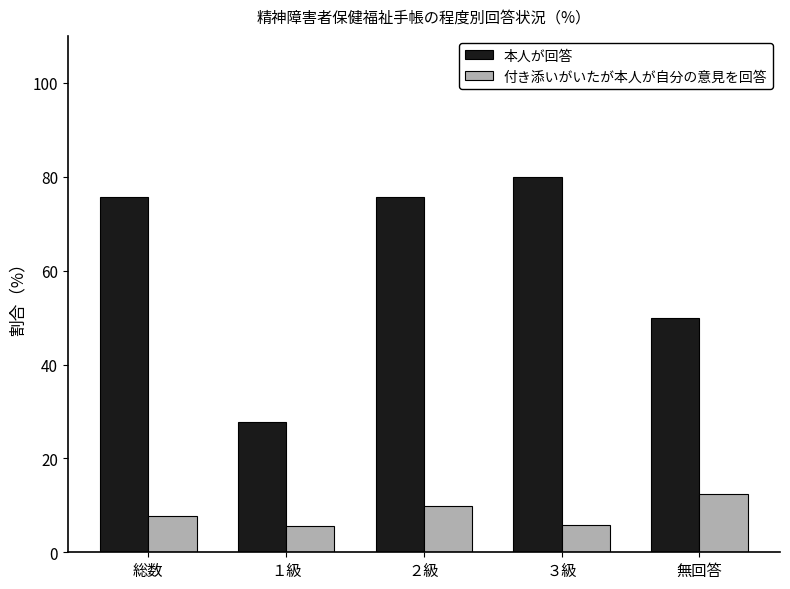

At which label does 本人が回答 first exceed 75?

総数